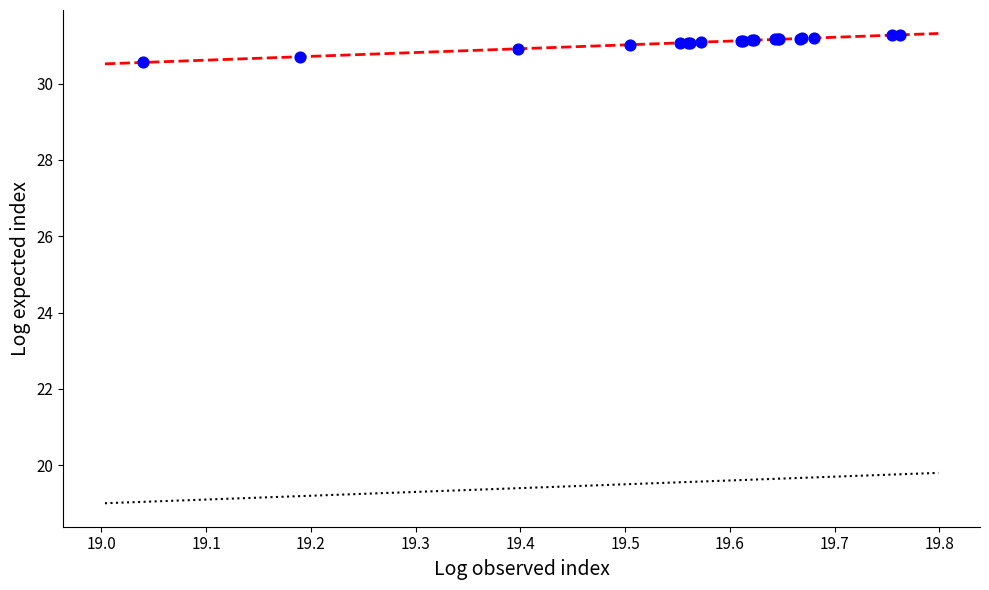

What Y value in the scatter plot is closest to 30?

30.6